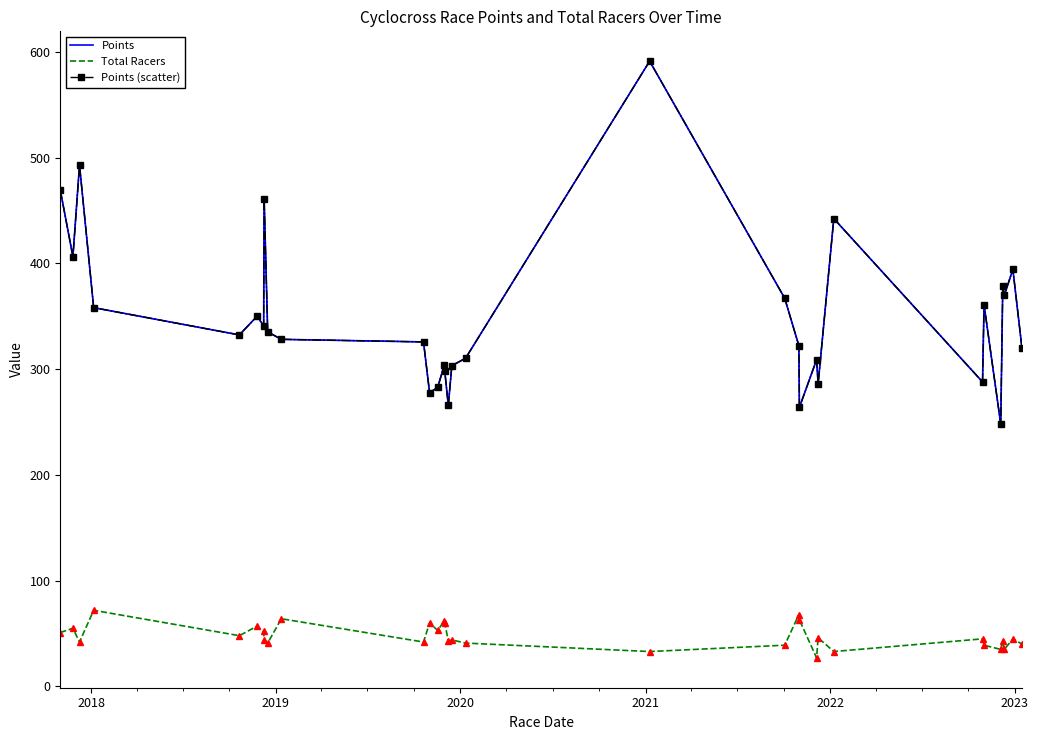

At how many categories does at least one series exceed 338?

14